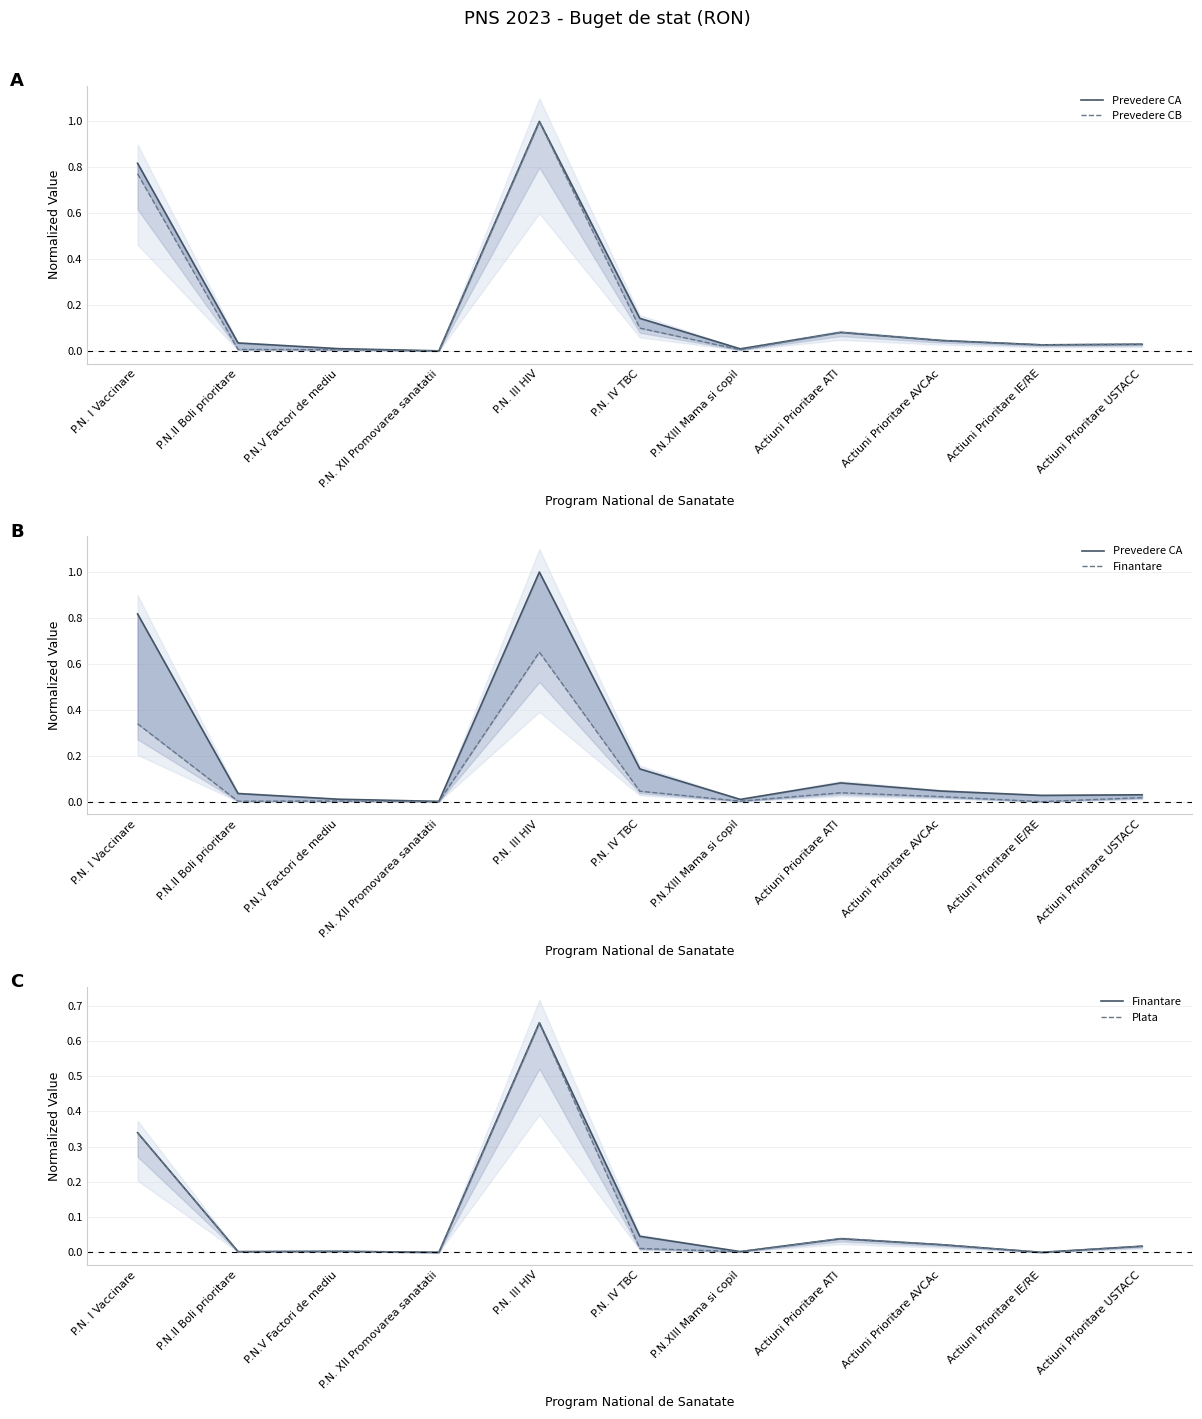

Reading left to right, extract all data points from this chart.

Prevedere CA: 0.8	0.0	0.0	0.0	1.0	0.1	0.0	0.1	0.0	0.0	0.0
Prevedere CB: 0.8	0.0	0.0	0.0	1.0	0.1	0.0	0.1	0.0	0.0	0.0
Finantare: 0.3	0.0	0.0	0.0	0.7	0.0	0.0	0.0	0.0	0.0	0.0
Plata: 0.3	0.0	0.0	0.0	0.7	0.0	0.0	0.0	0.0	0.0	0.0